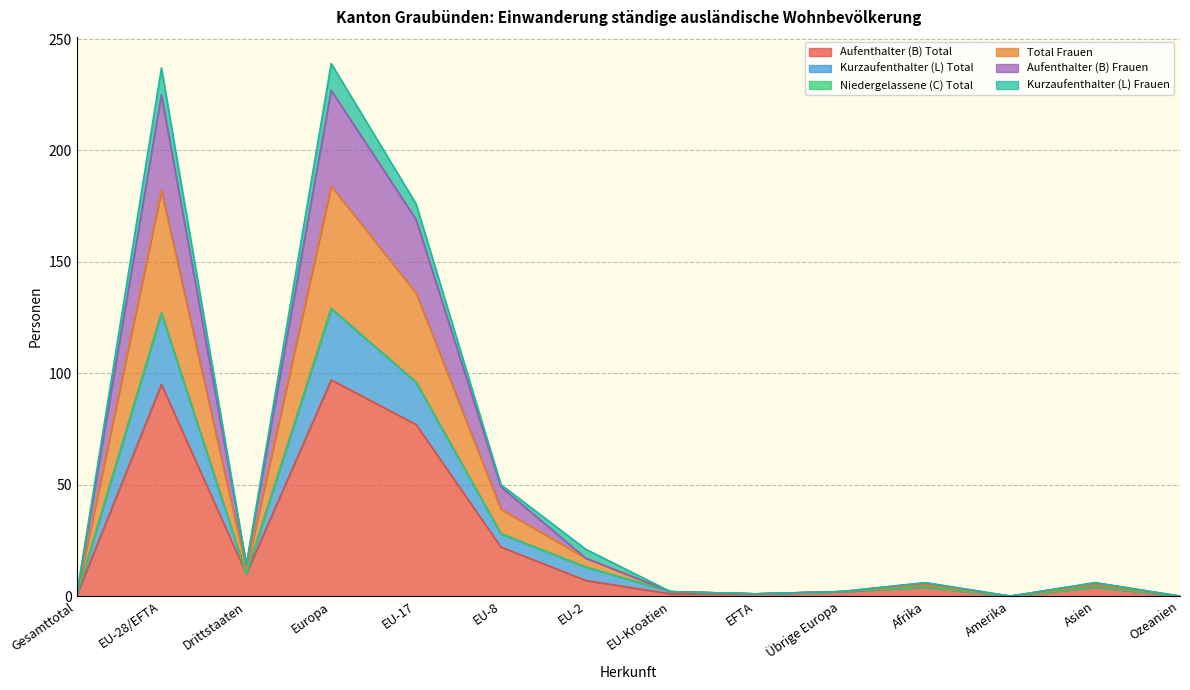

Does the chart have visible grid lines?

Yes